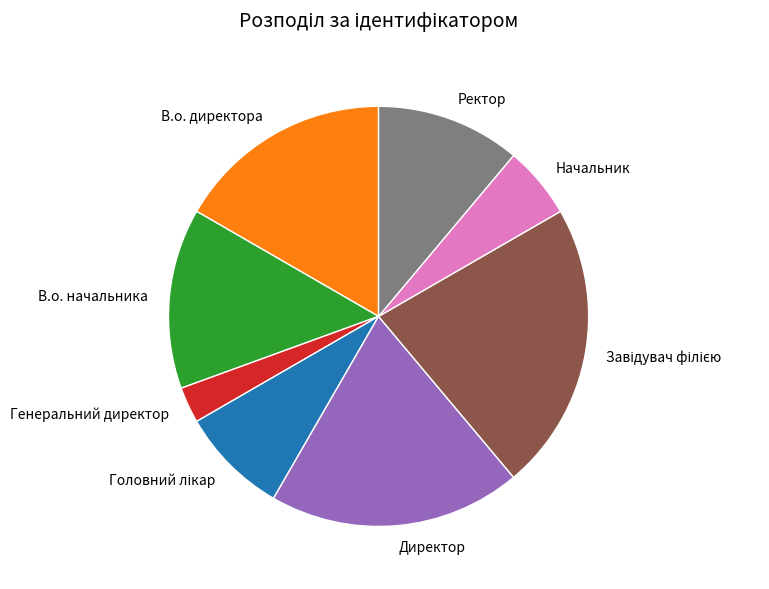

Does any single category account for the majority?

No